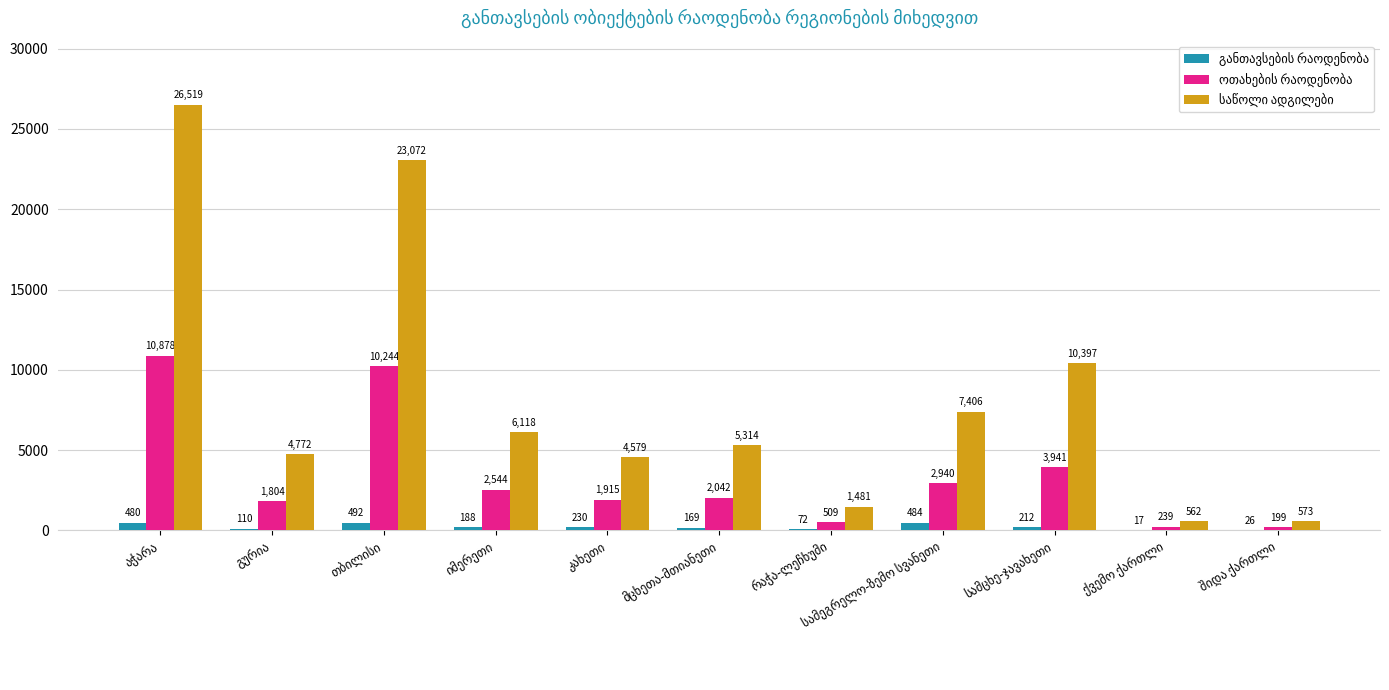

What is the greatest value displayed?

26519